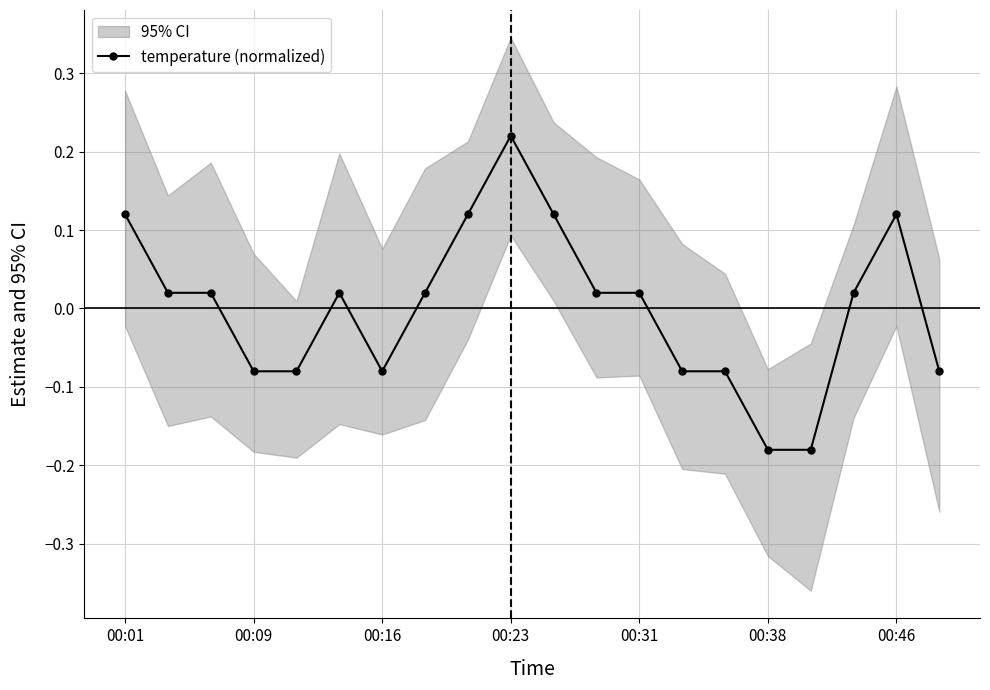

At which label does temperature (normalized) first exceed 0?

00:01